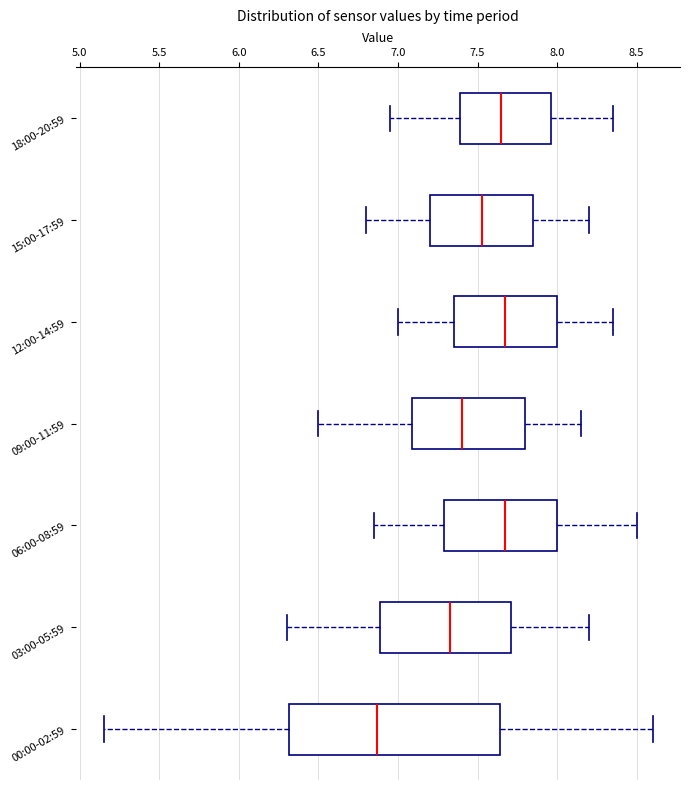

Comparing the boxes themselves (not the whiskers), which one is the widest?

00:00-02:59